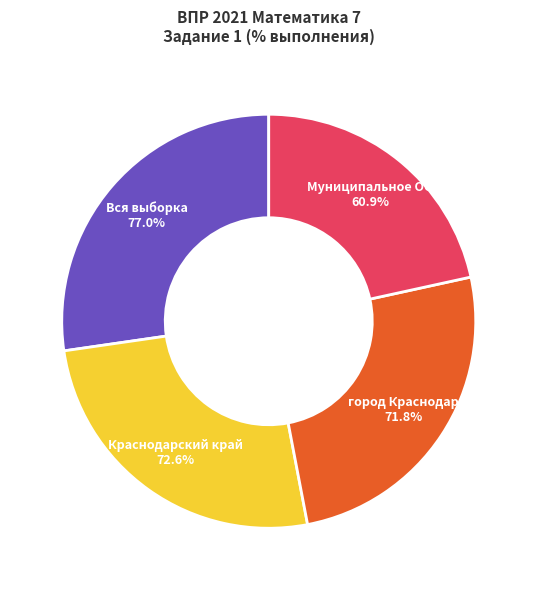

What is the change in value from Краснодарский край to Муниципальное ОО?

-11.7